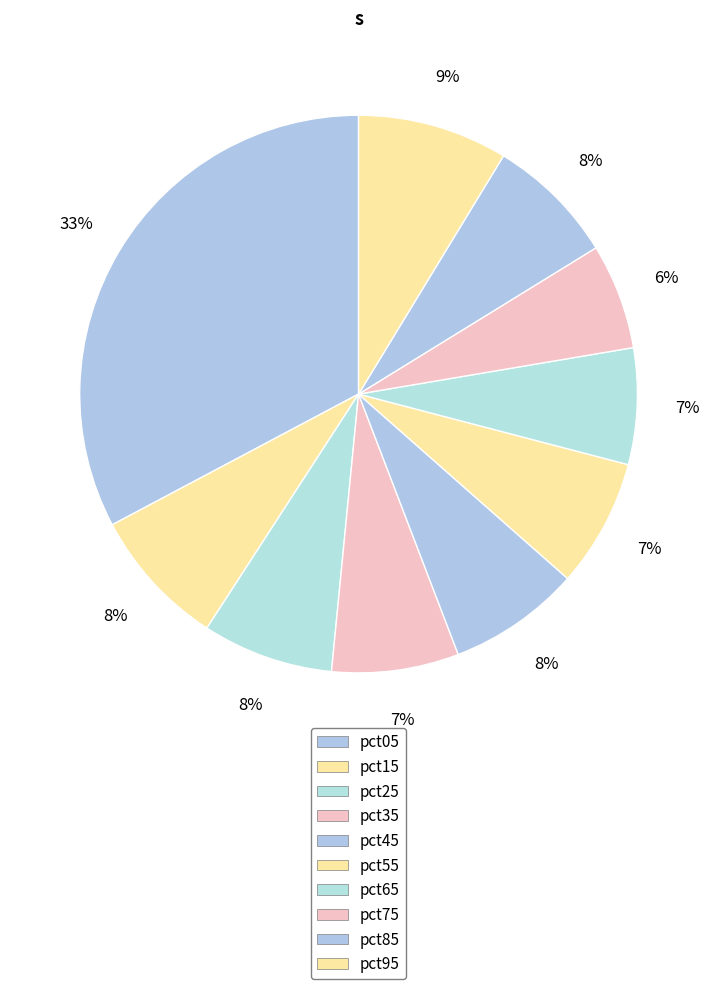

How many slices are in this pie chart?

10